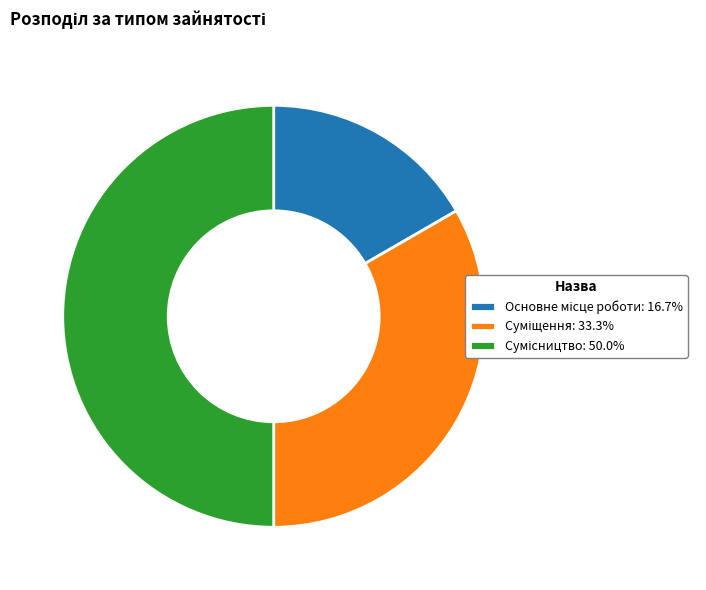

Is there a majority slice in this chart?

No